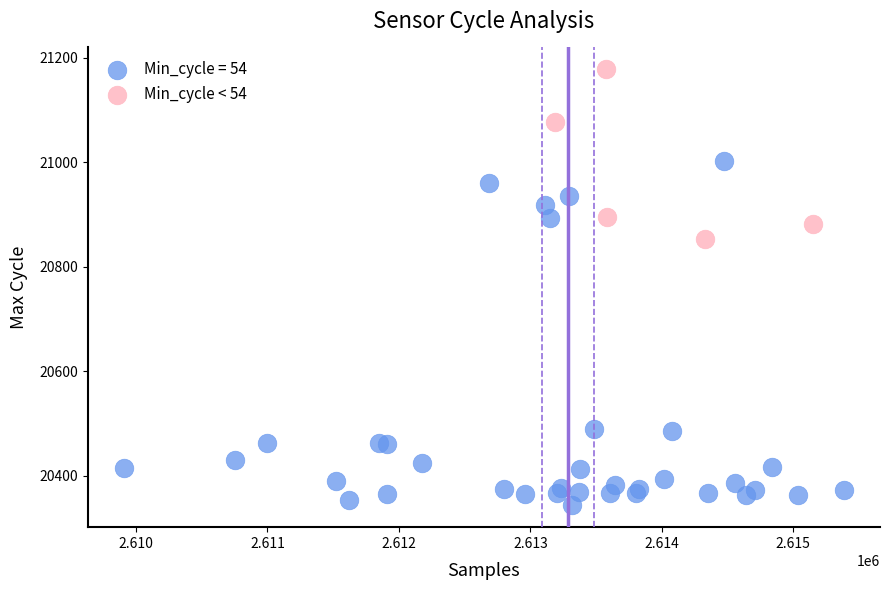

Which series has the widest spread of Y values?

Min_cycle = 54